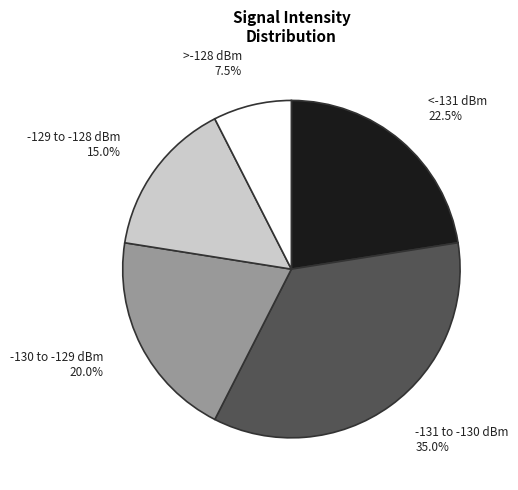

Is there any slice that represents more than half of the pie?

No